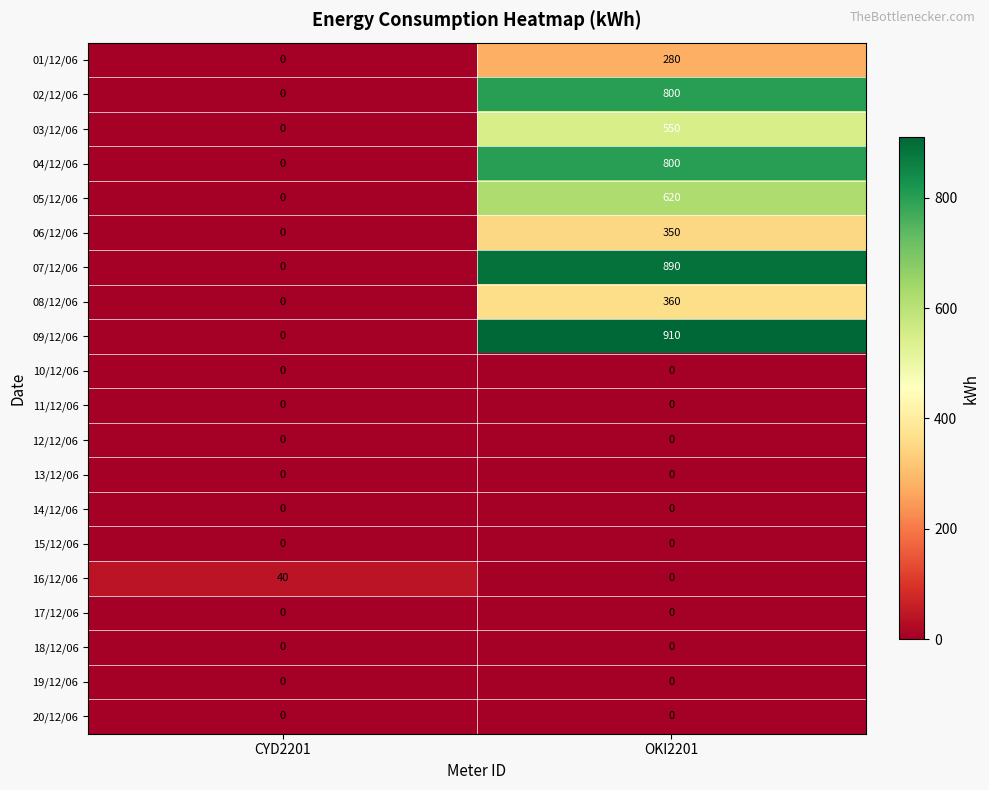

Which series has the widest spread of values?

09/12/06